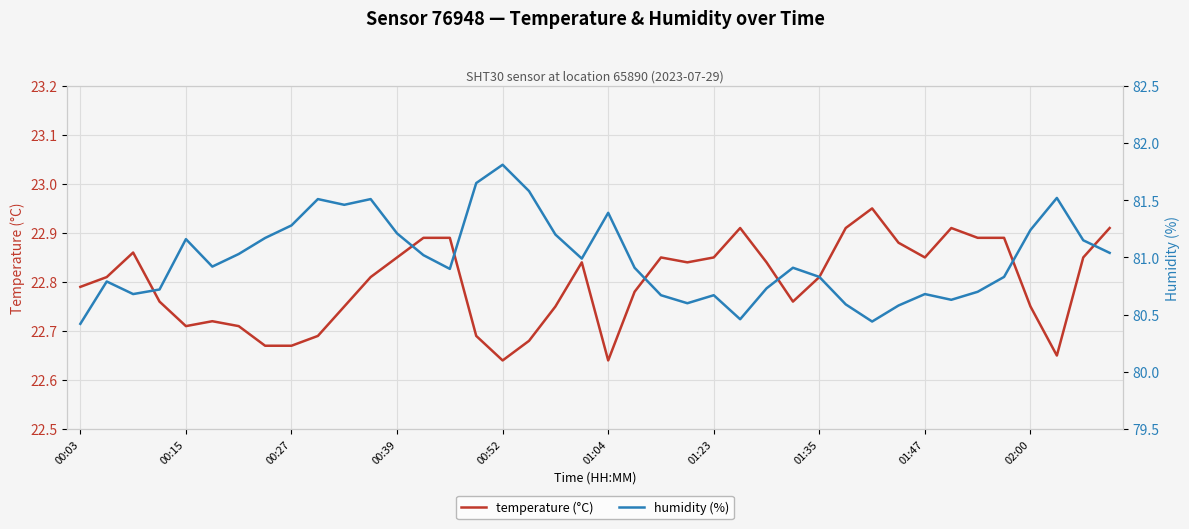

Which category has the lowest value in the temperature (°C) series?

00:52